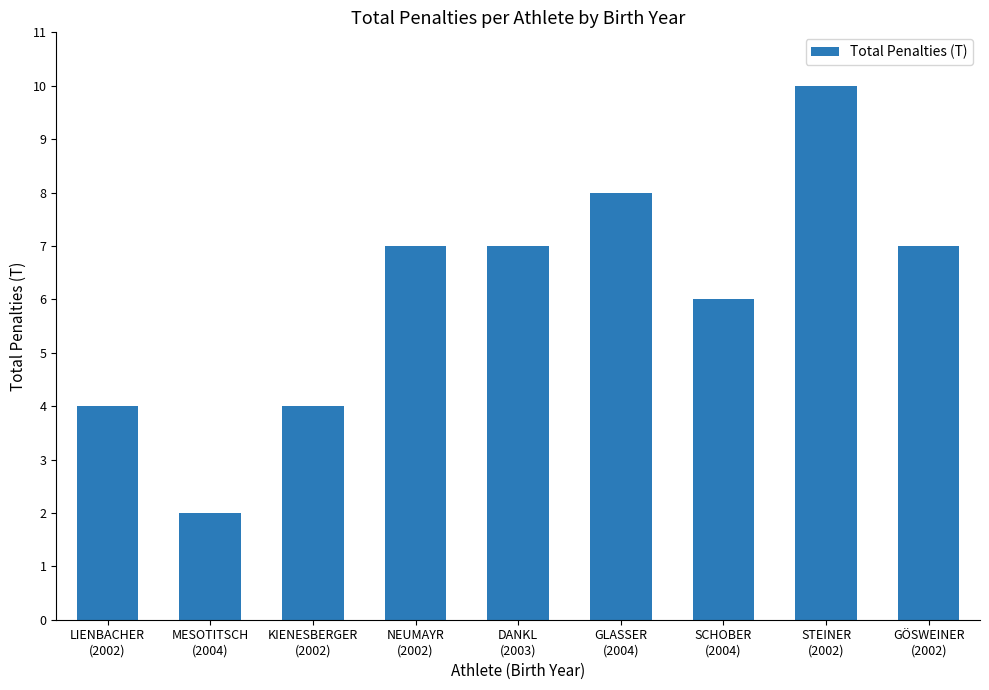

What is the value of the 2nd bar from the left?

2